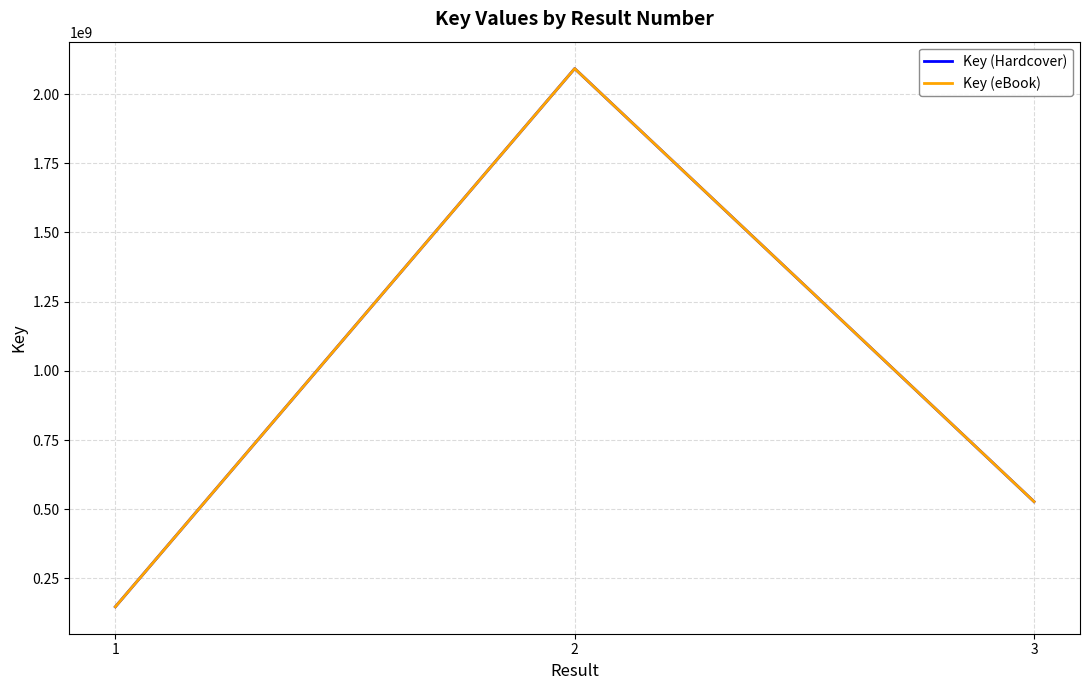

Does the chart display data point markers on the line(s)?

No